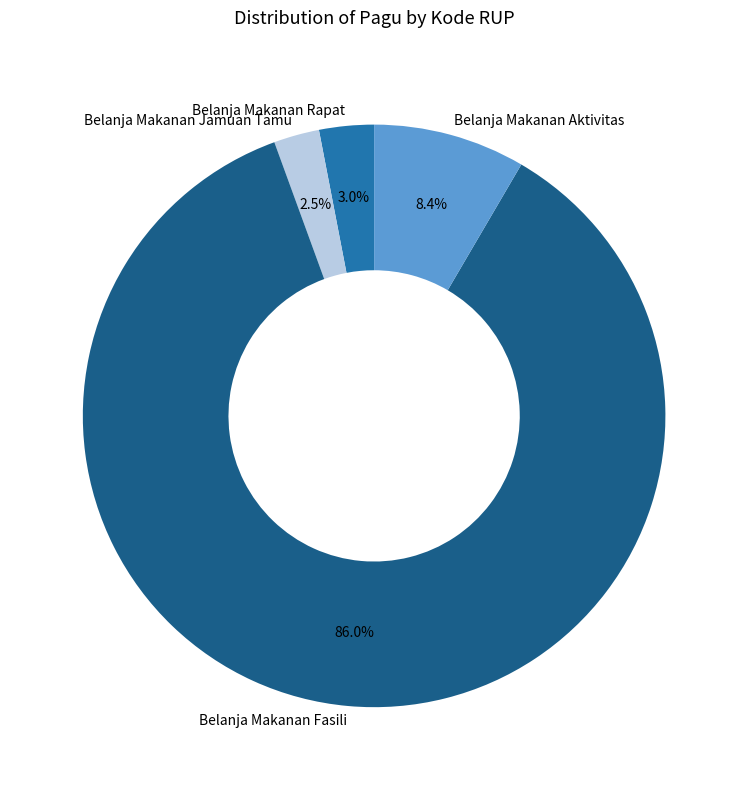

Which category accounts for the majority?

Belanja Makanan Fasili